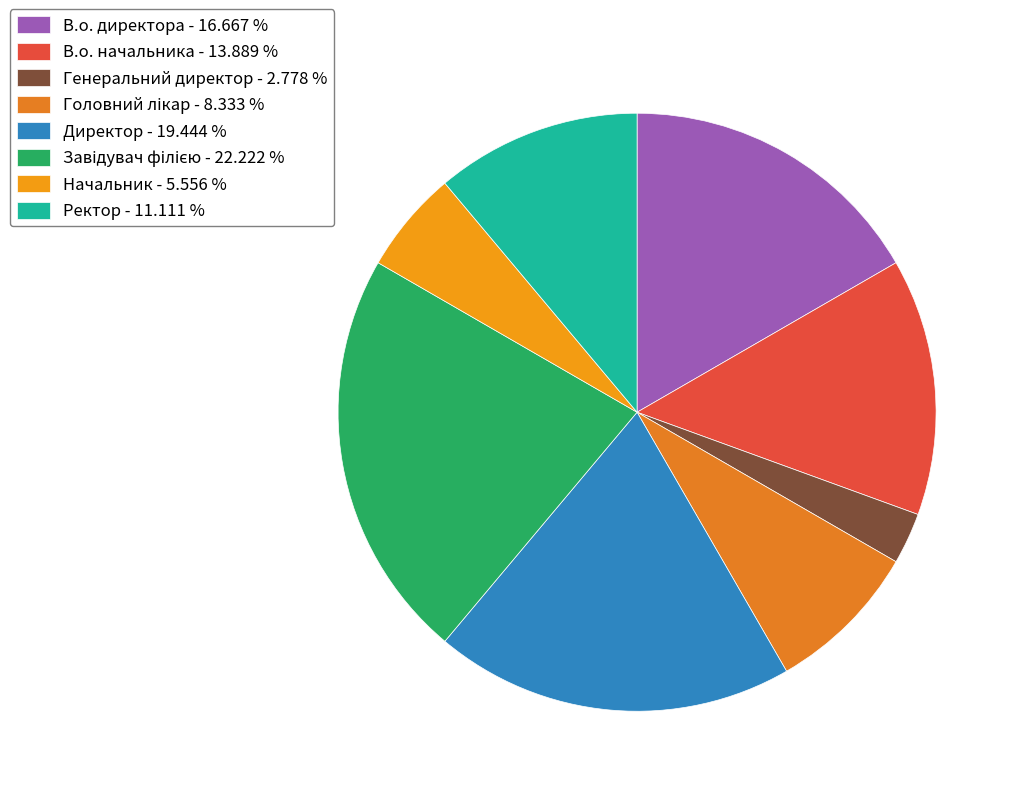

Approximately how many times larger is the value at Ректор compared to Генеральний директор?

4.0